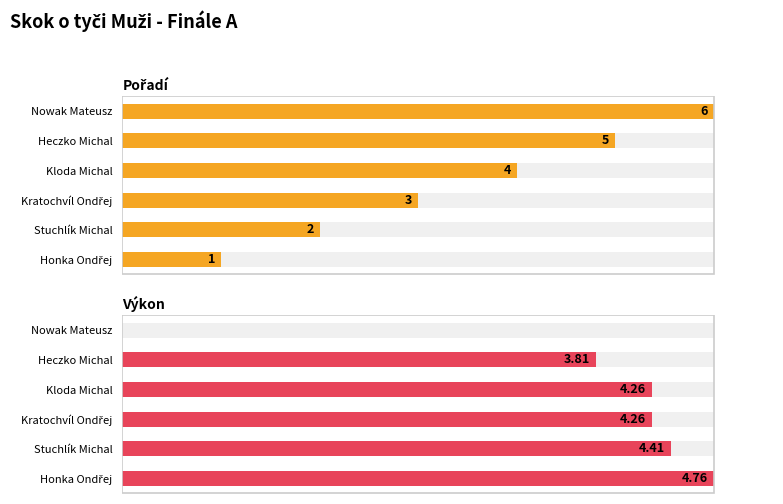

Between Nowak Mateusz and Honka Ondřej, which is larger?

Nowak Mateusz